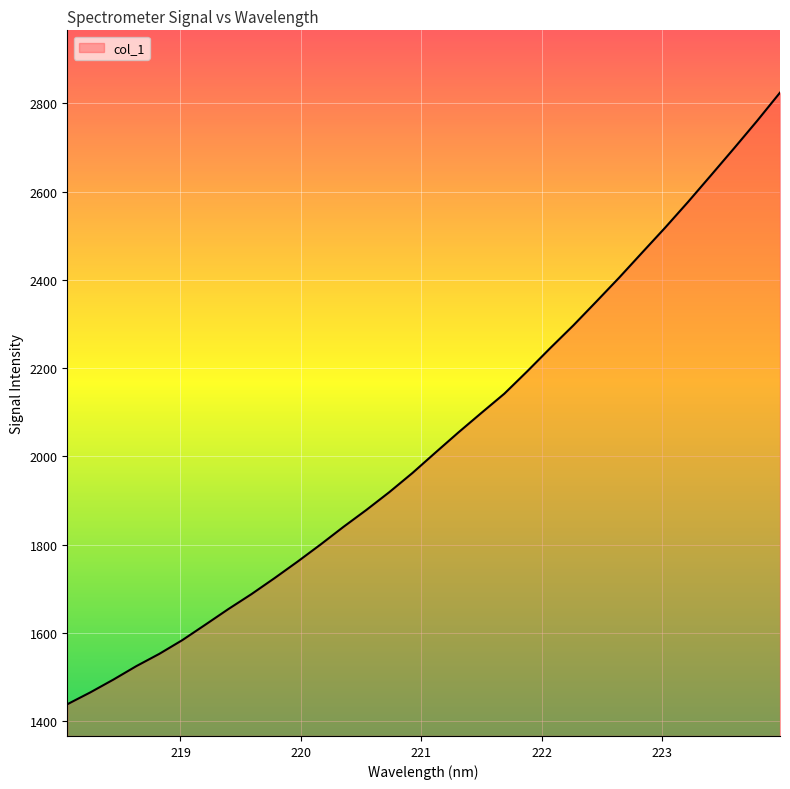

What is the maximum value shown in the chart?

2824.5